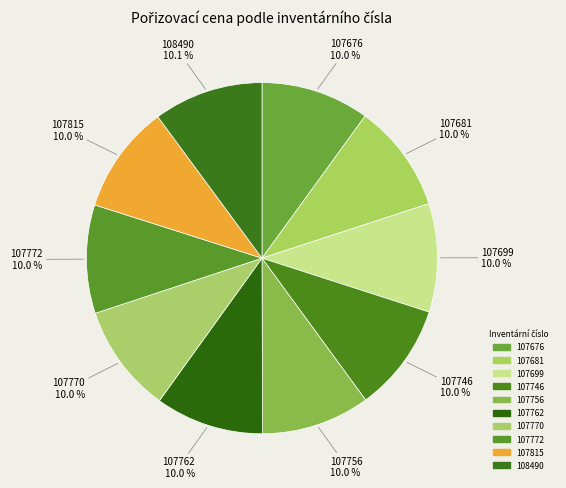

Is it true that 107746 is 10% of the pie?

True